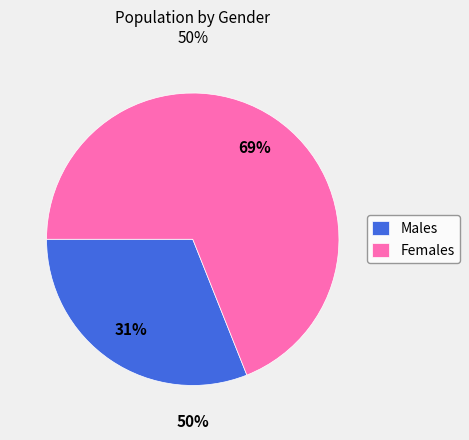

To the nearest percent, what is the difference between the V and M slice percentages?

38%